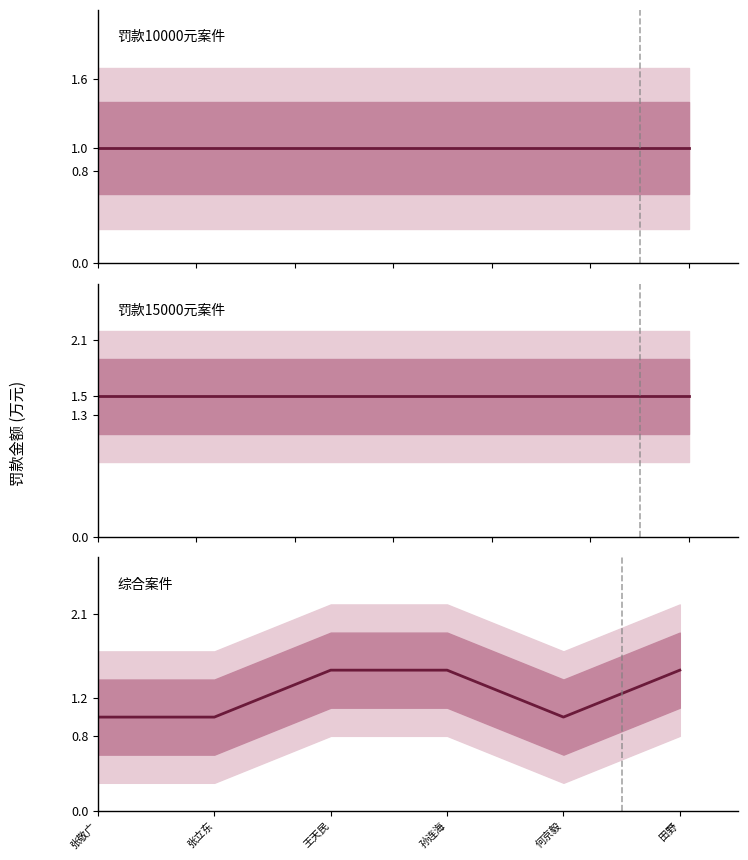

True or false: the data shows 1.0 at 何京毅.

True